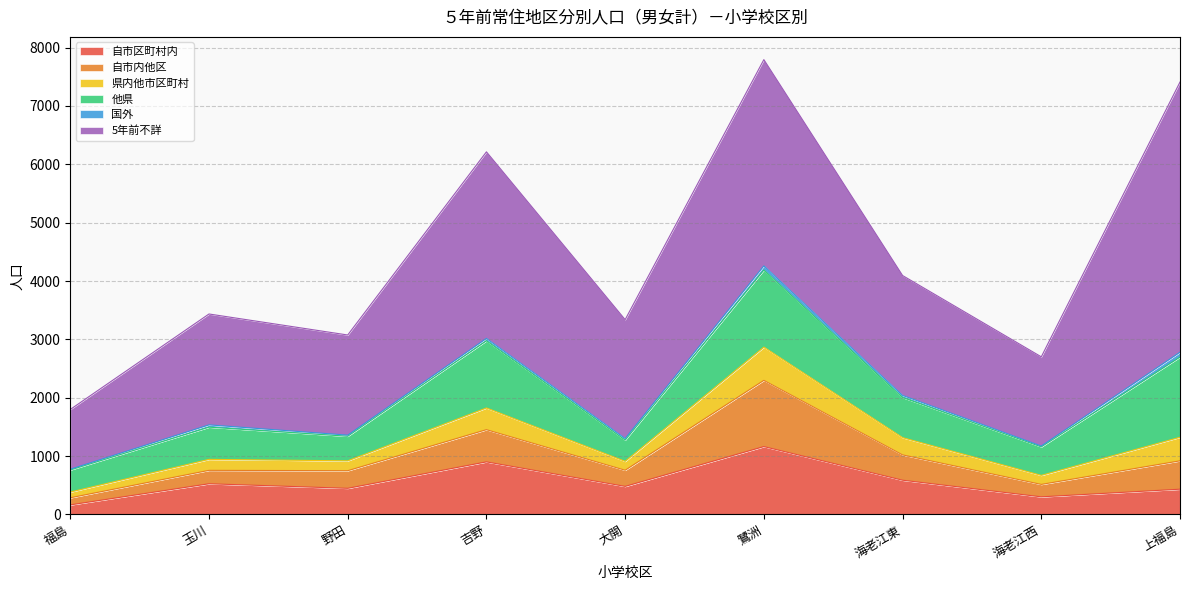

How many interior local peaks does the 県内他市区町村 series have?

3